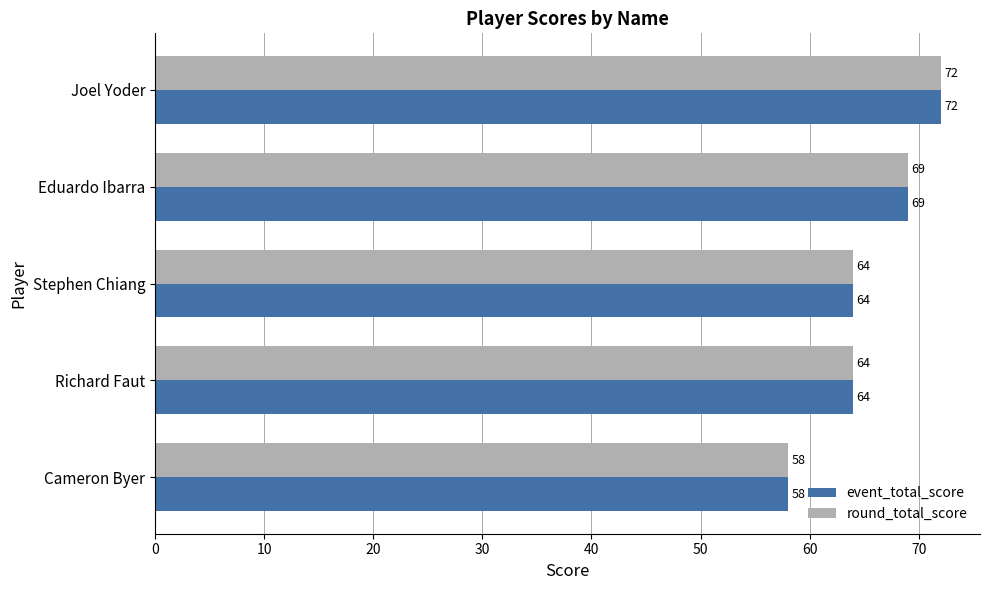

The round_total_score series shows 64 at Stephen Chiang. True or false?

True